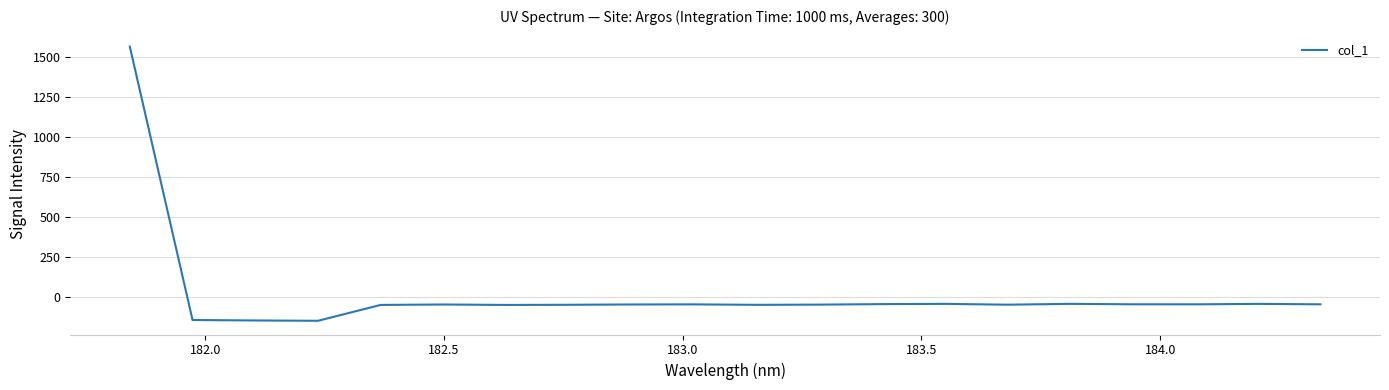

What is the greatest value displayed?

1562.8